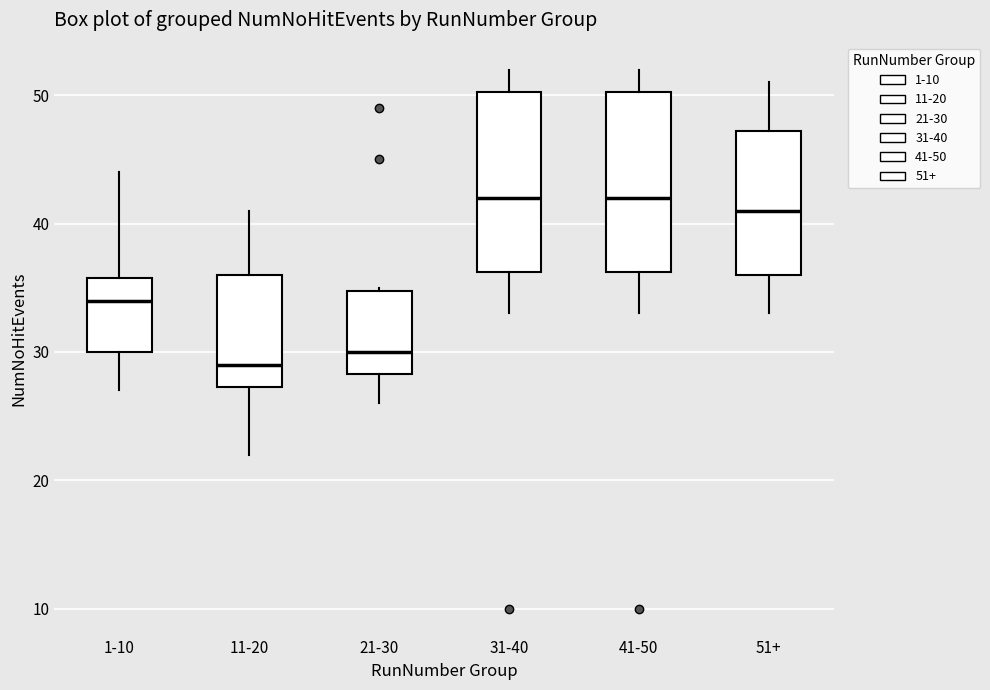

Where does the lower whisker of the box for 11-20 end on the y-axis? The values are not printed on the chart, so give them approximately, as read against the axis.

22